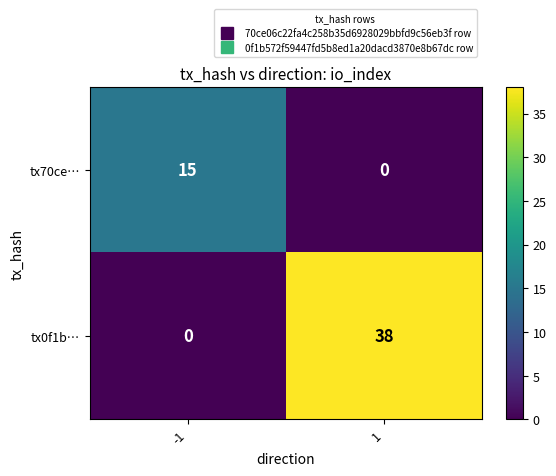

Is it true that tx0f1b… equals 19 at 1?

False